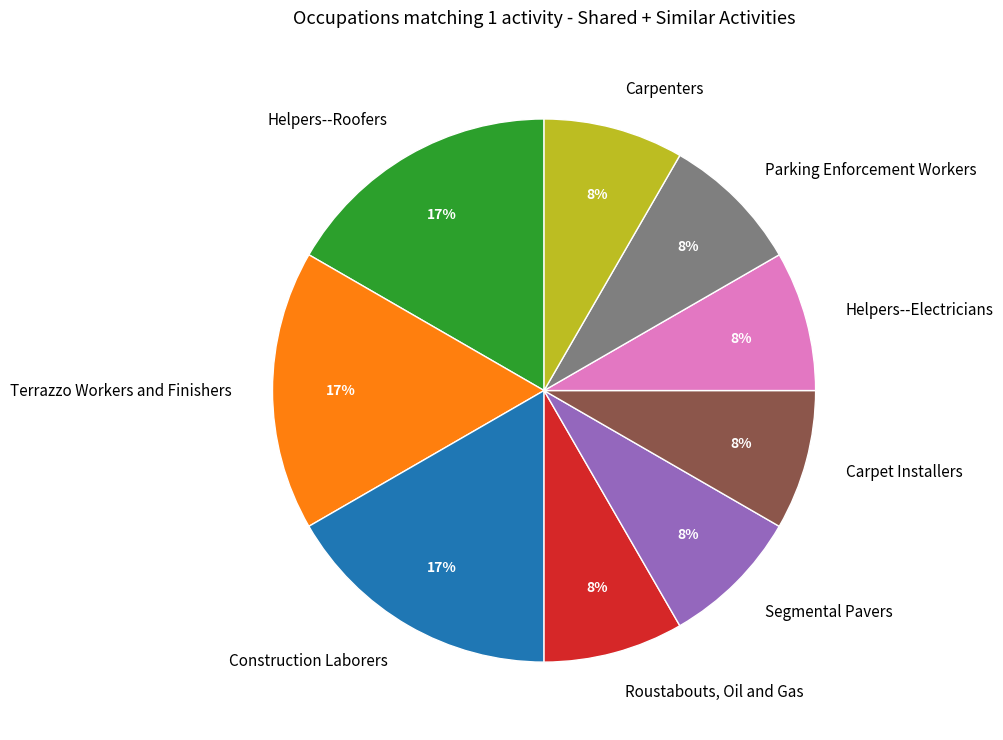

Is Helpers--Electricians the majority of the pie?

No